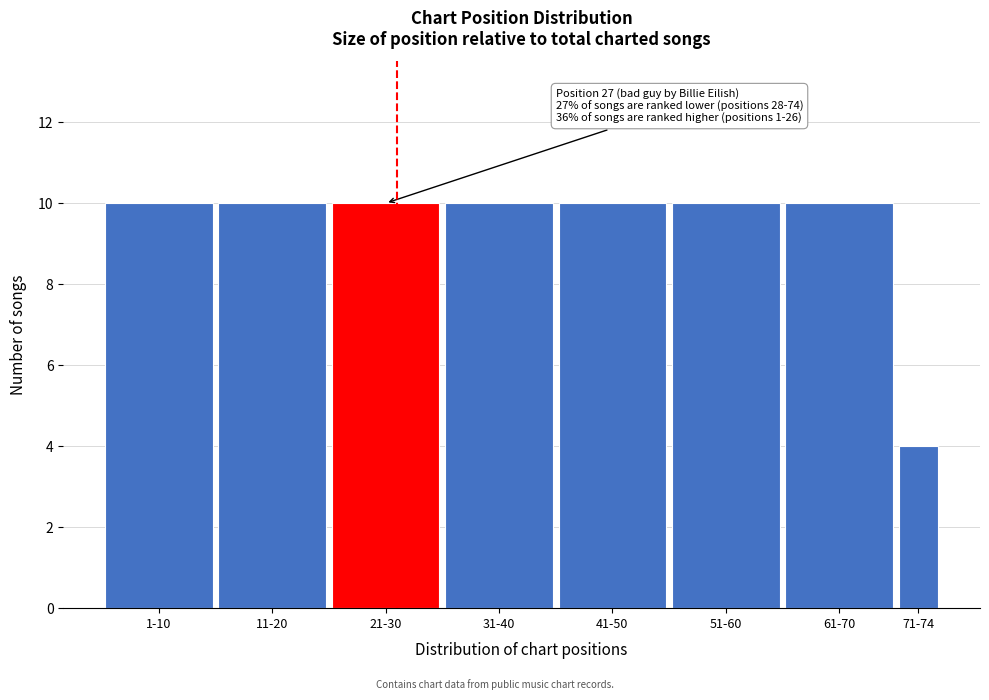

Reading right to left, what are all the values shown in this chart?

4	10	10	10	10	10	10	10